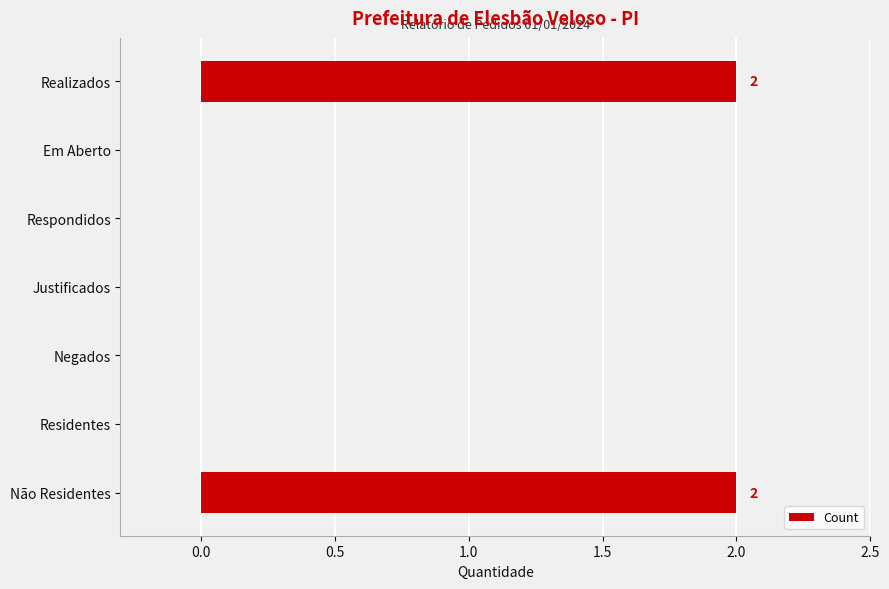

What is the sum of all values?

4